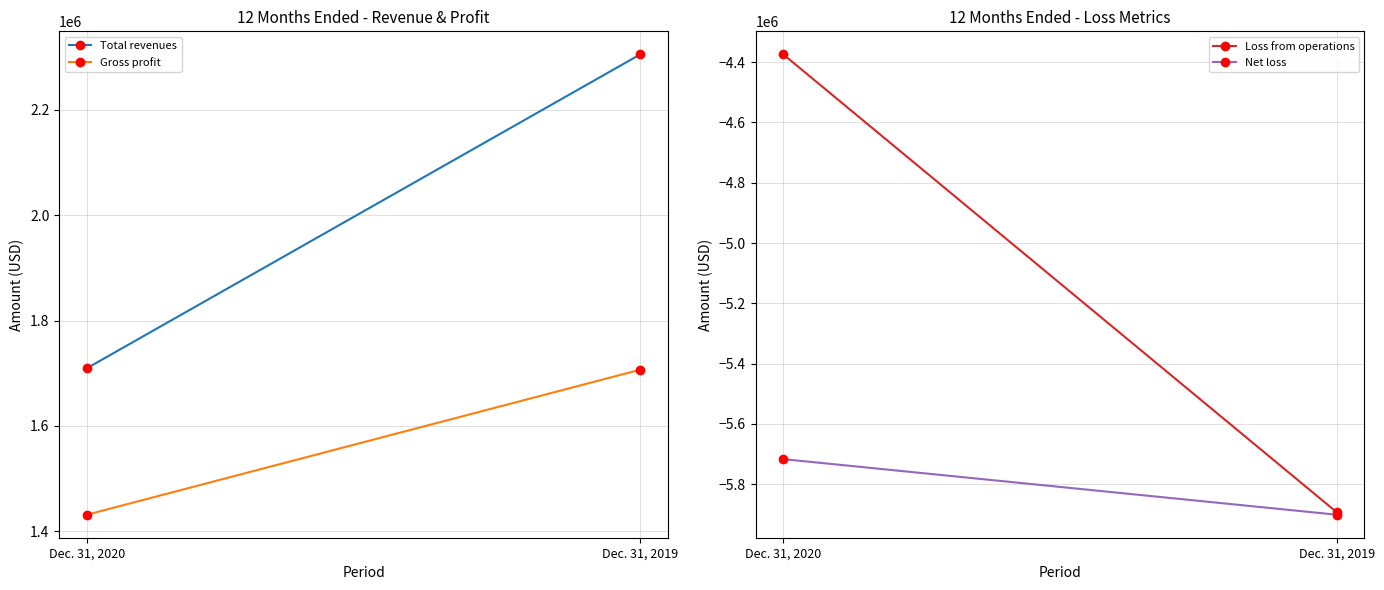

List the labels in order of Loss from operations value, largest first.

Dec. 31, 2020, Dec. 31, 2019